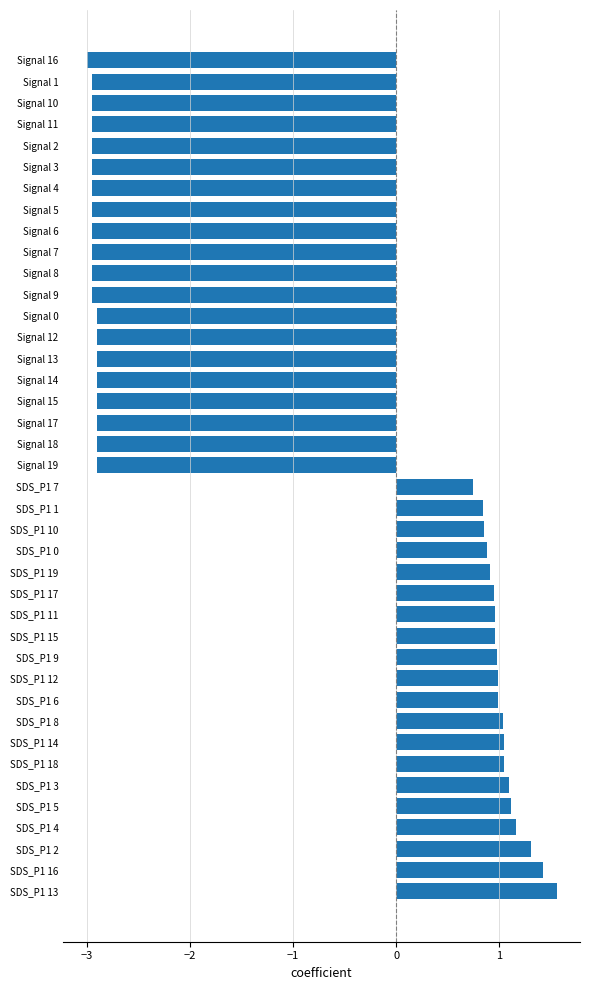

What is the difference between the values at SDS_P1 15 and Signal 16?

4.0